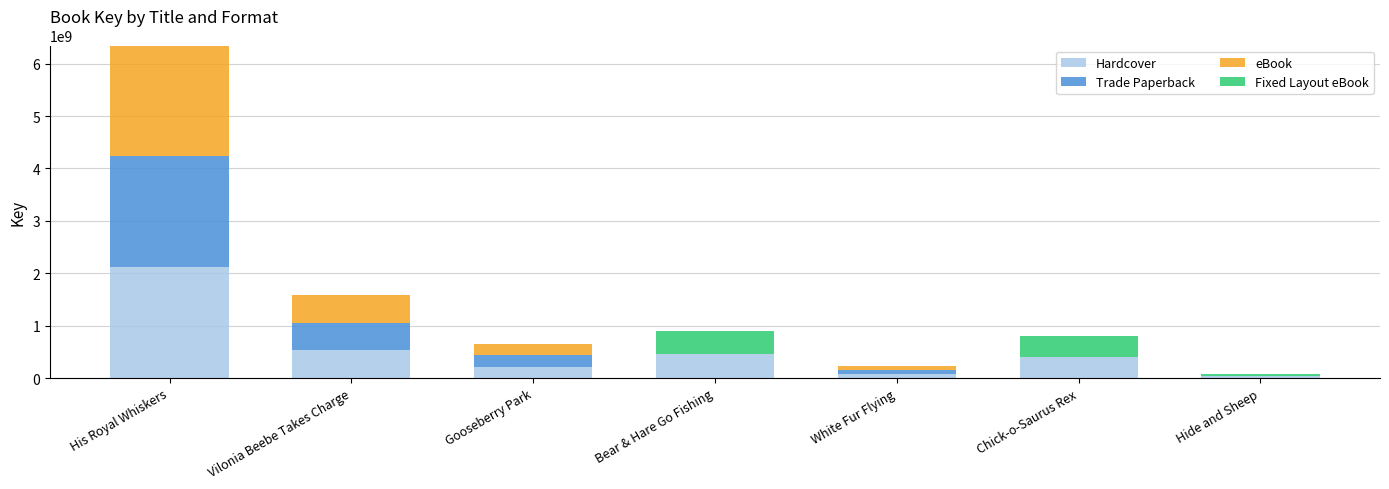

What is the highest value of the Hardcover series?

2115353631